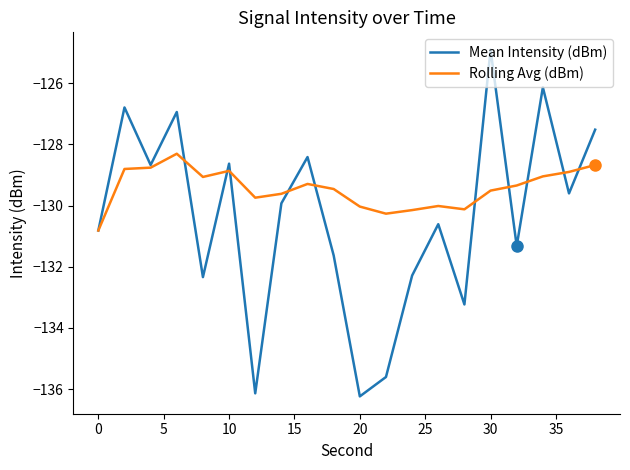

What is the minimum value shown in the chart?

-136.2